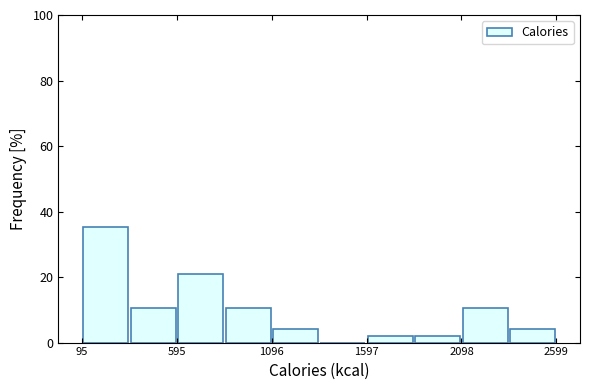

Around what value on the x-axis is the tallest bar? Give the approximate position of its centre, as read against the axis.

200